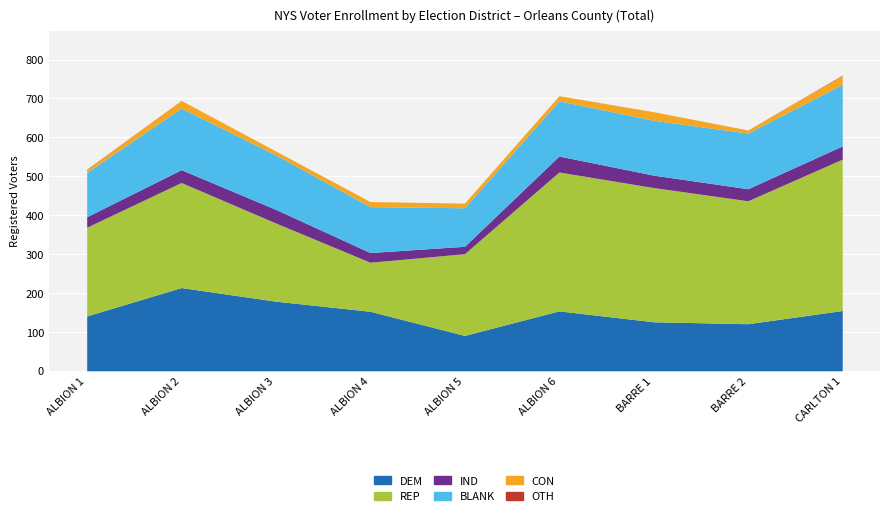

True or false: CON has more than 0 points higher than both neighbors.

True